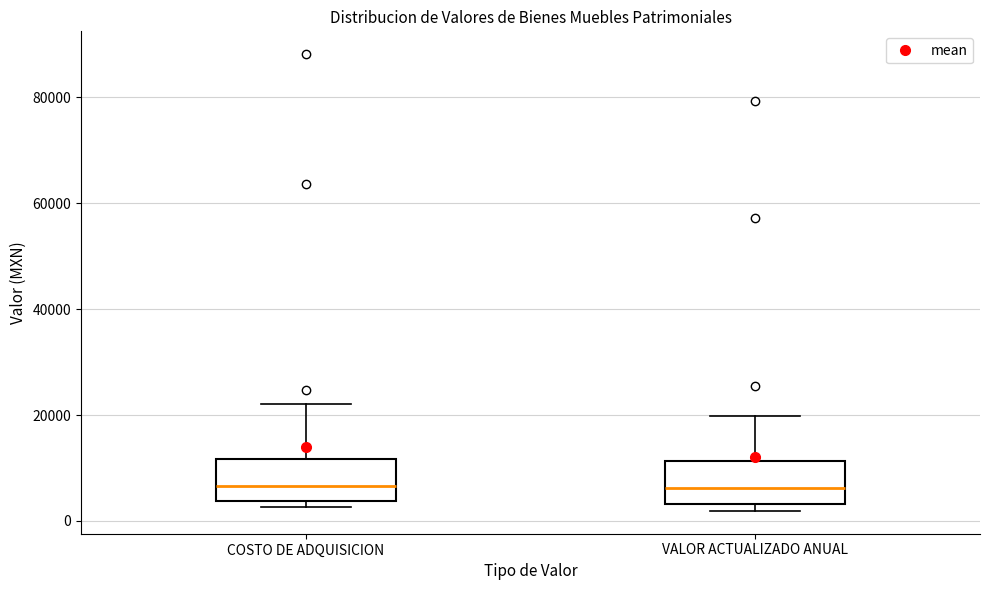

Where is the upper edge of the box for COSTO DE ADQUISICION on the y-axis? The values are not printed on the chart, so give them approximately, as read against the axis.

12000